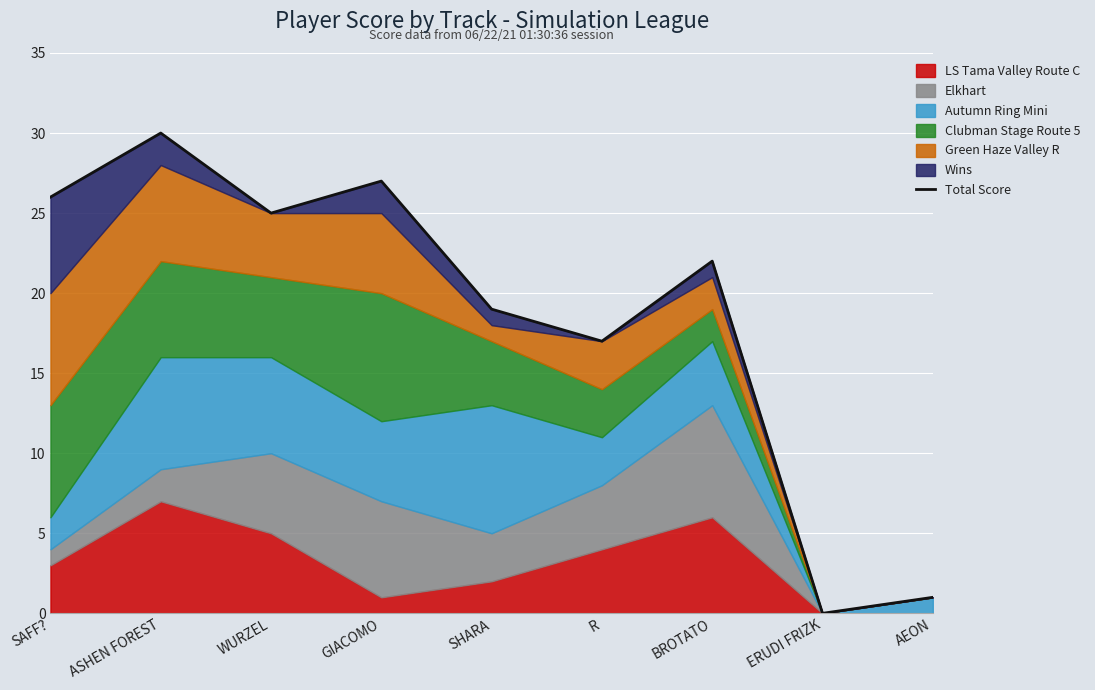

Which category has the lowest value across all series?

ERUDI FRIZK